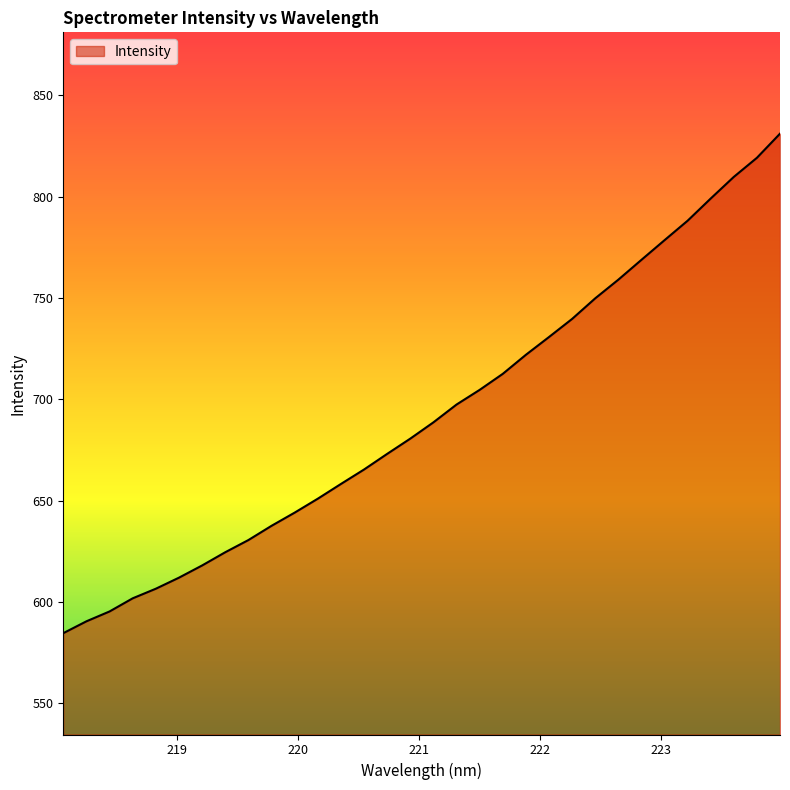

Reading right to left, transcribe all the data shown in this chart.

831.1	819.2	809.7	799.1	788.1	778.5	768.8	759.0	749.8	739.7	730.7	722.0	712.6	704.7	697.4	688.6	680.6	673.1	665.4	658.2	651.0	644.1	637.6	630.6	624.5	618.0	612.0	606.5	601.8	595.3	590.5	584.6